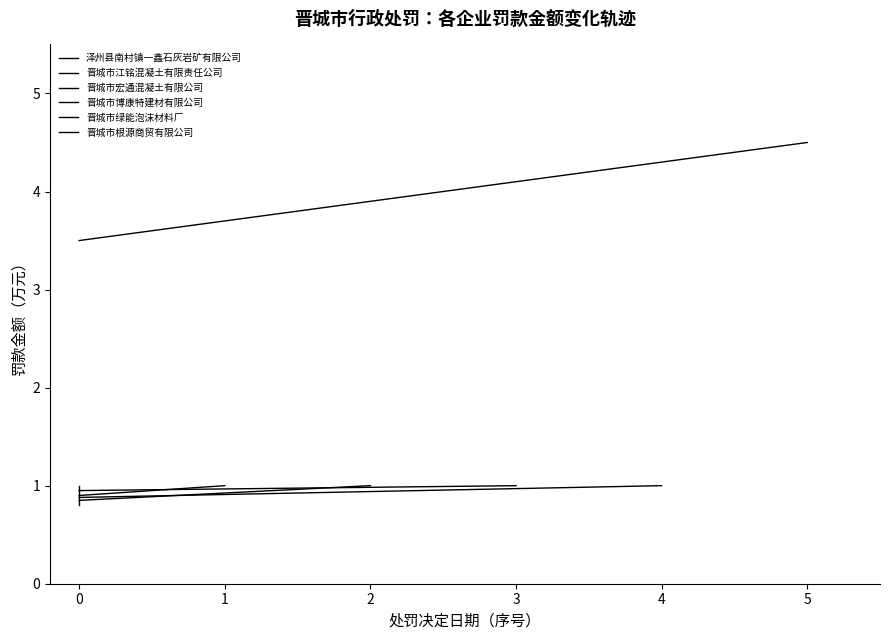

Between 0 and 1, which series saw the biggest shift?

晋城市根源商贸有限公司